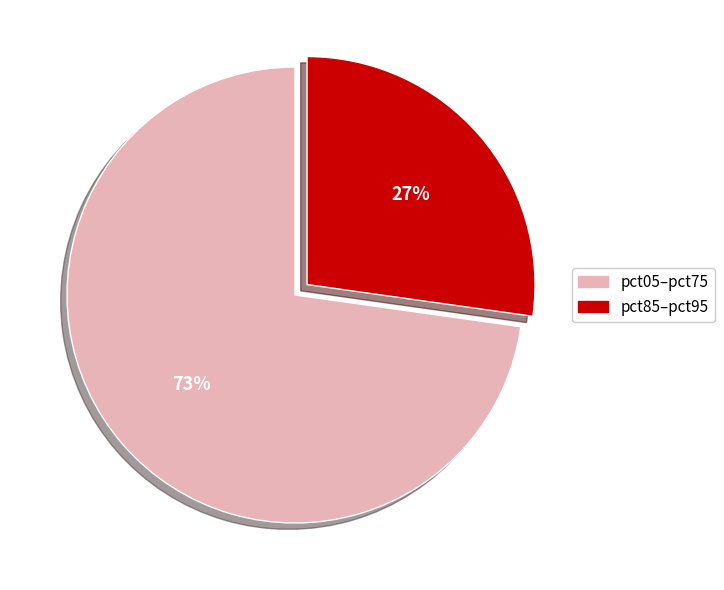

Which category accounts for the majority?

pct05–pct75